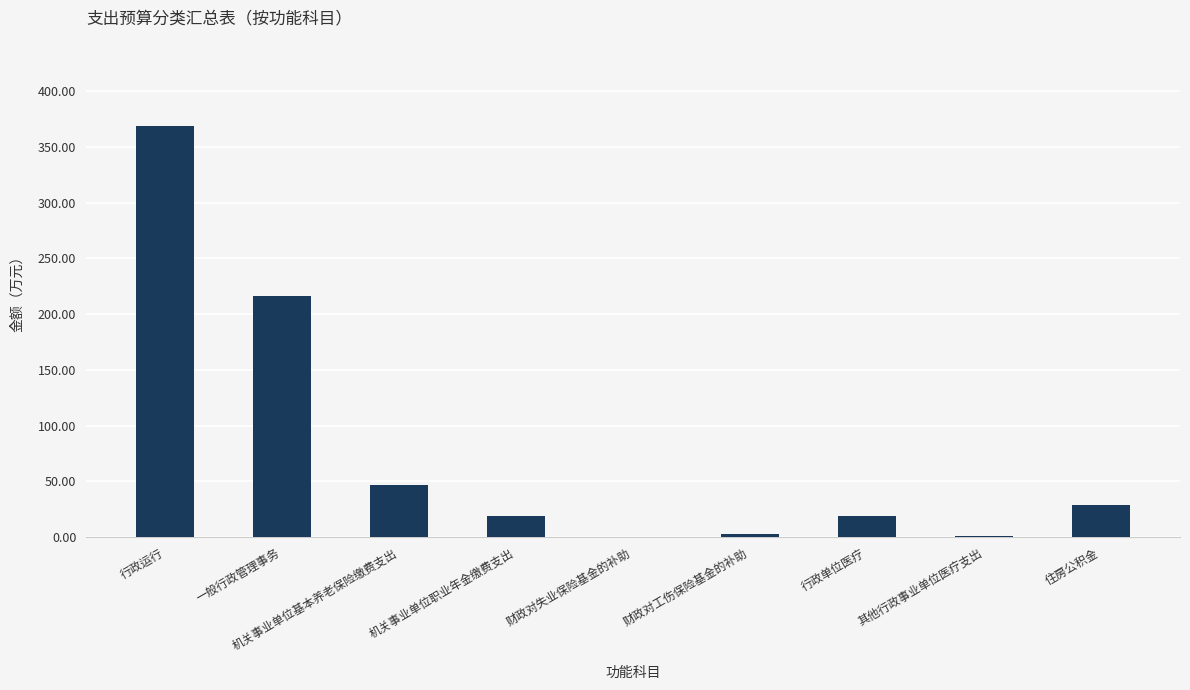

At which category does the chart reach its peak across all series?

行政运行